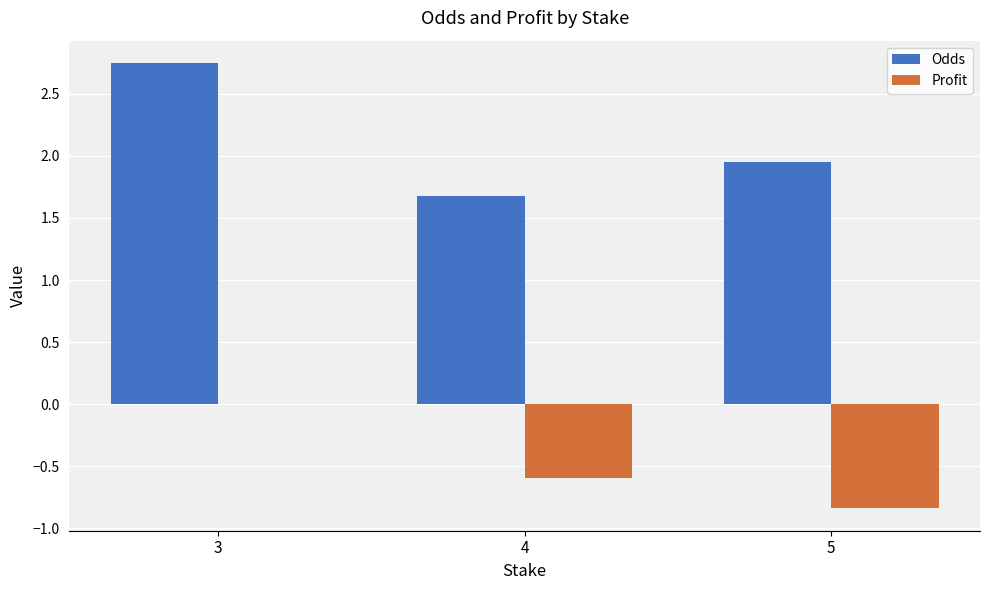

Is the value of Profit at 4 greater than the value of Odds at 5?

No